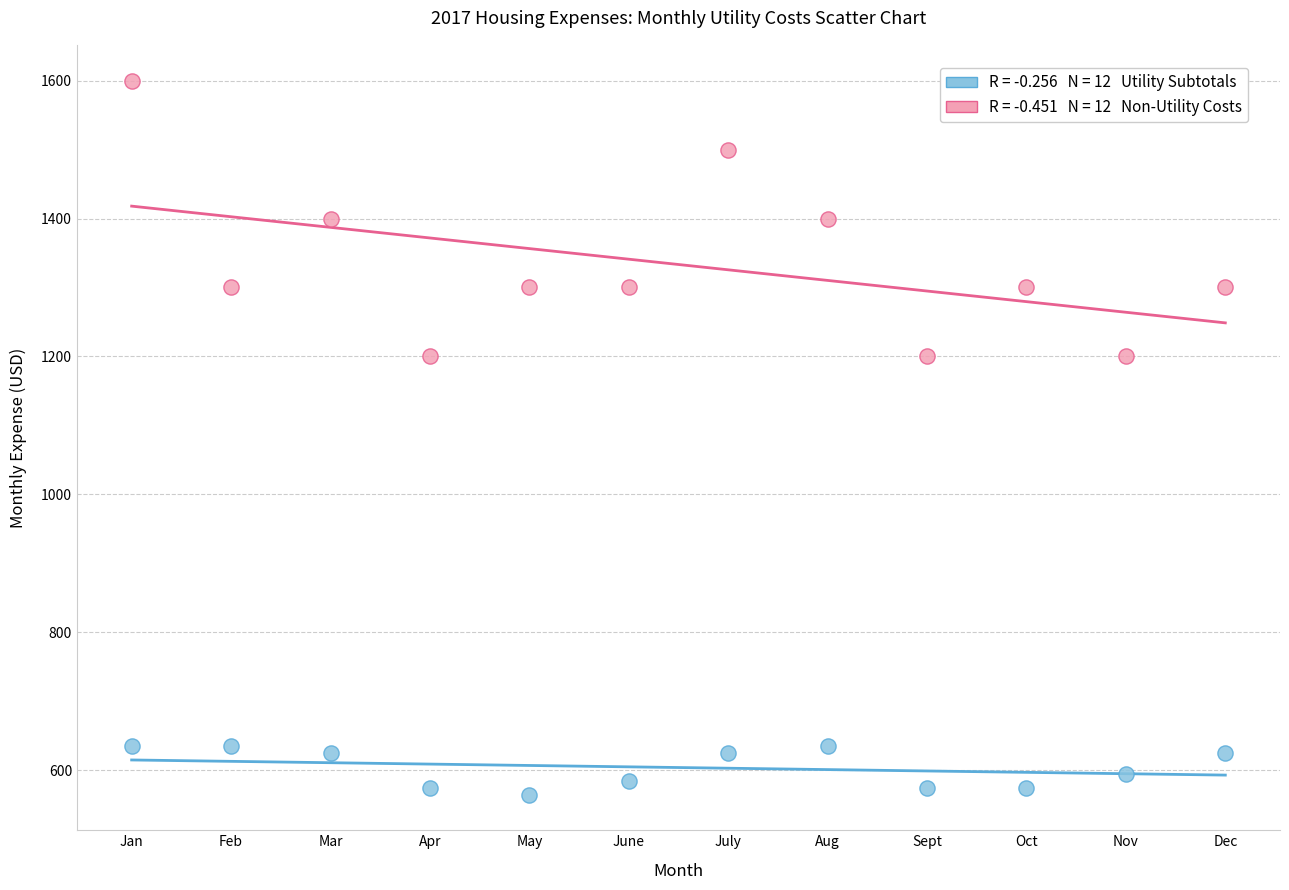

Across all data points, what is the range of Y values (max minus min)?

1035